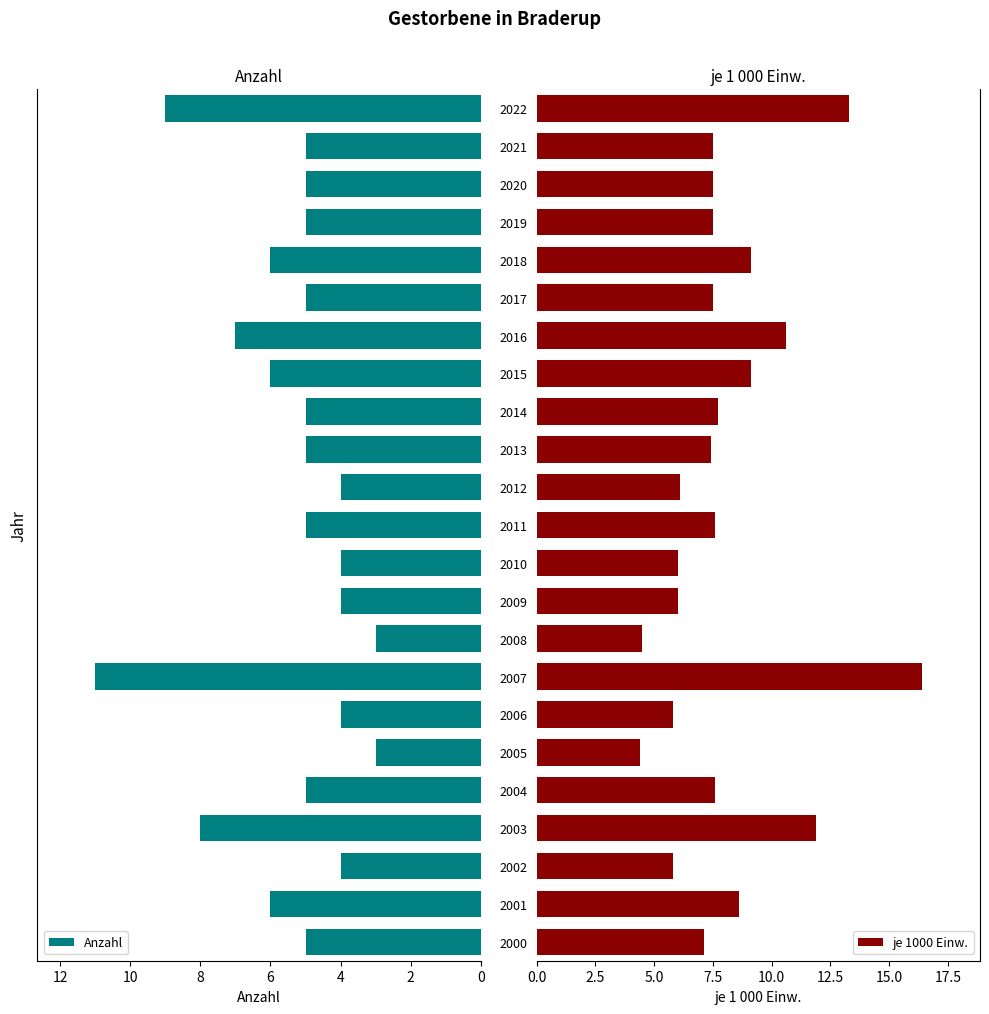

What are all the series names shown in the legend?

Anzahl, je 1000 Einw.